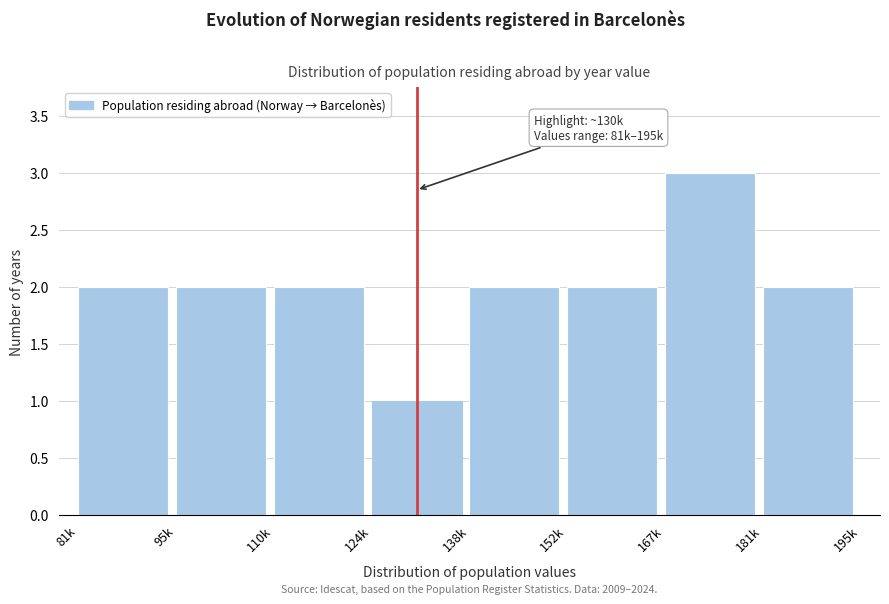

Reading right to left, list all the values displayed in this chart.

2	3	2	2	1	2	2	2